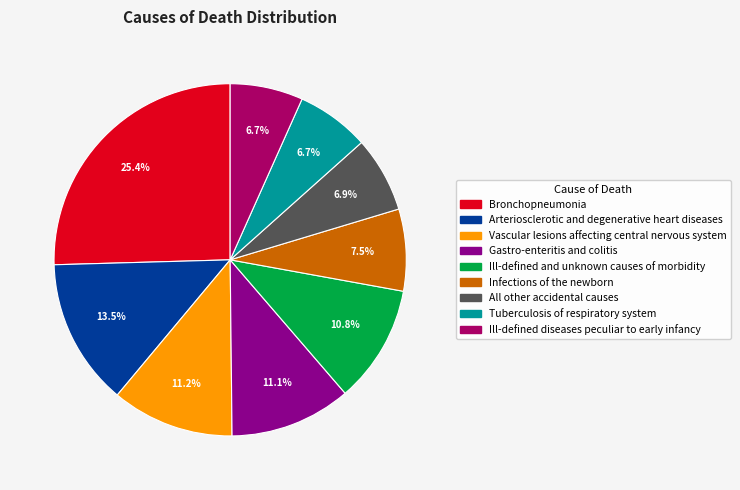

What percentage is NOT represented by Gastro-enteritis and colitis?

88.9%